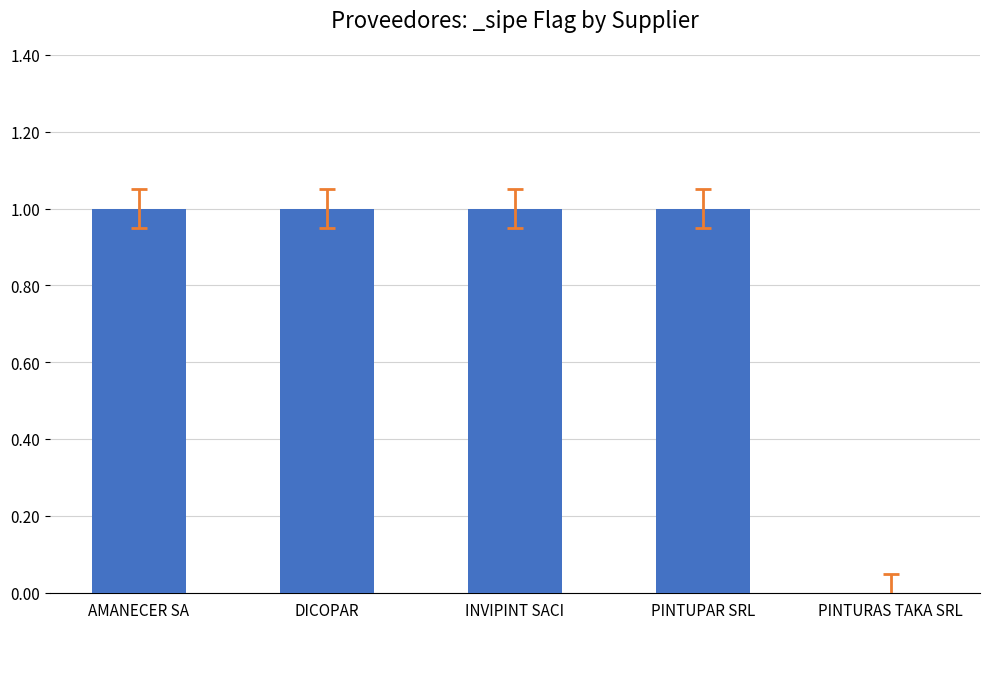

What is the sum of the values at PINTURAS TAKA SRL and AMANECER SA?

1